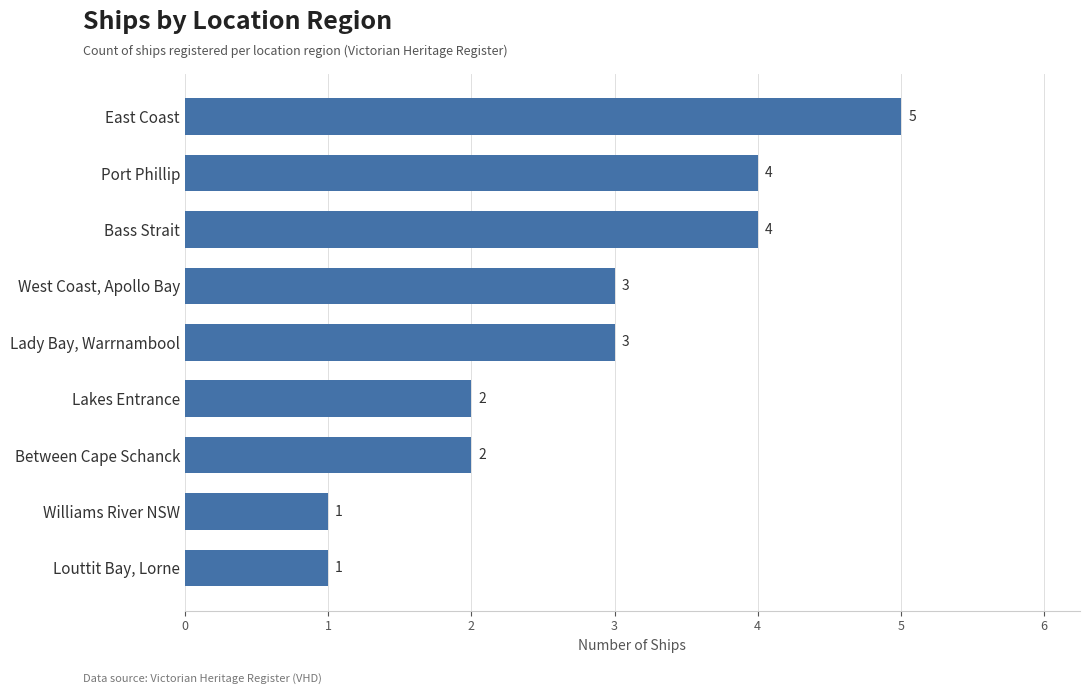

Are the bars grouped side by side (vs. stacked)?

No